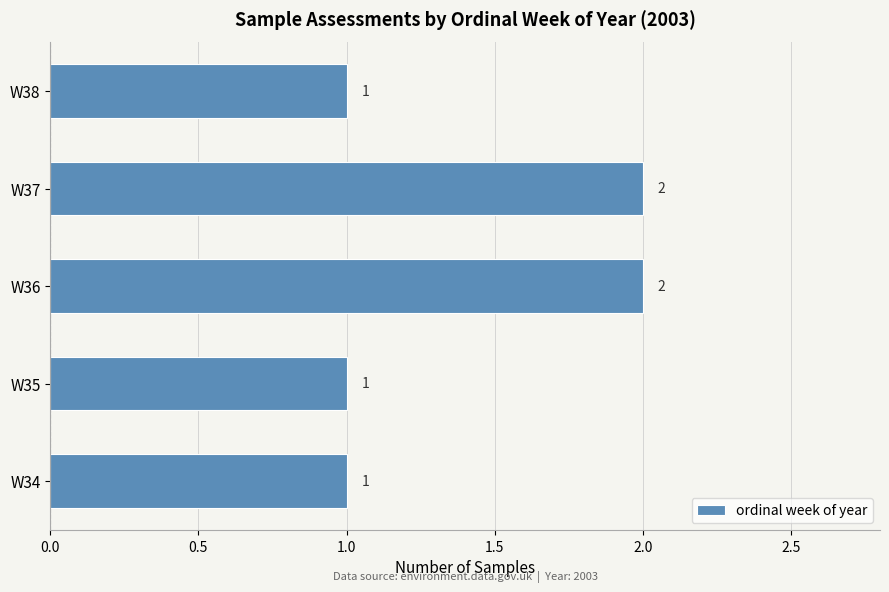

How many values are between 1 and 2?

5